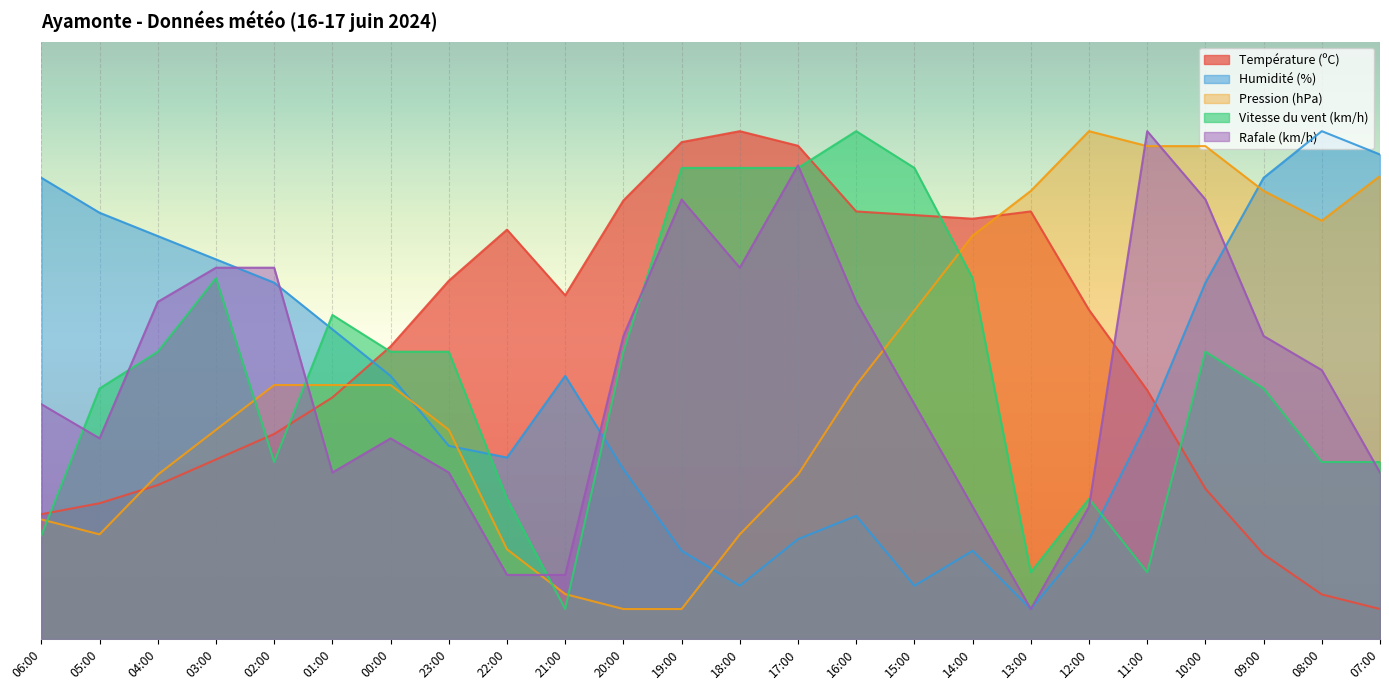

What is the average value of the Vitesse du vent (km/h) series?

45.0